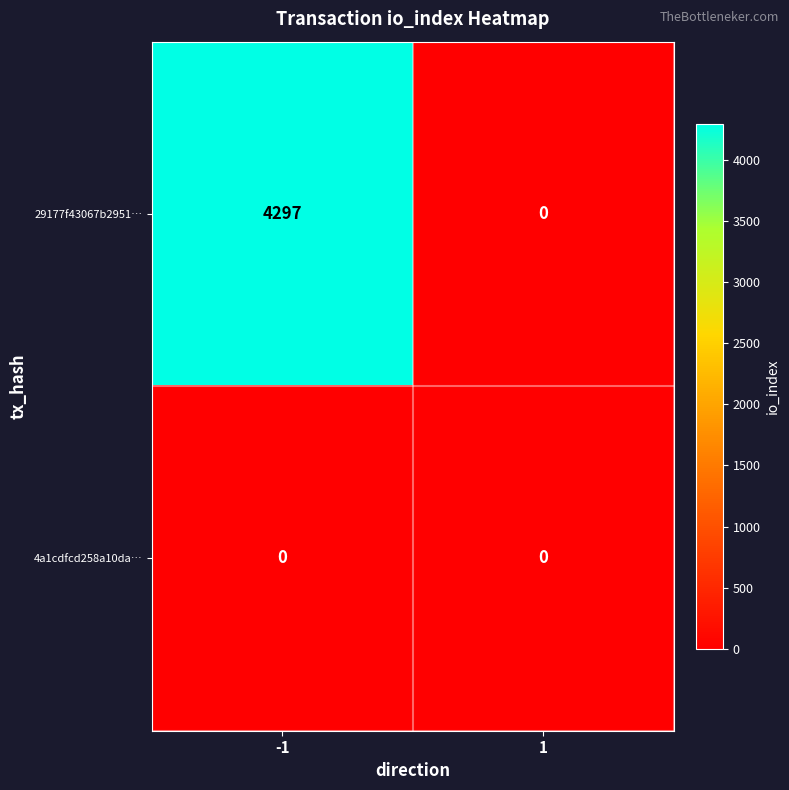

How many data points does each series have?

2